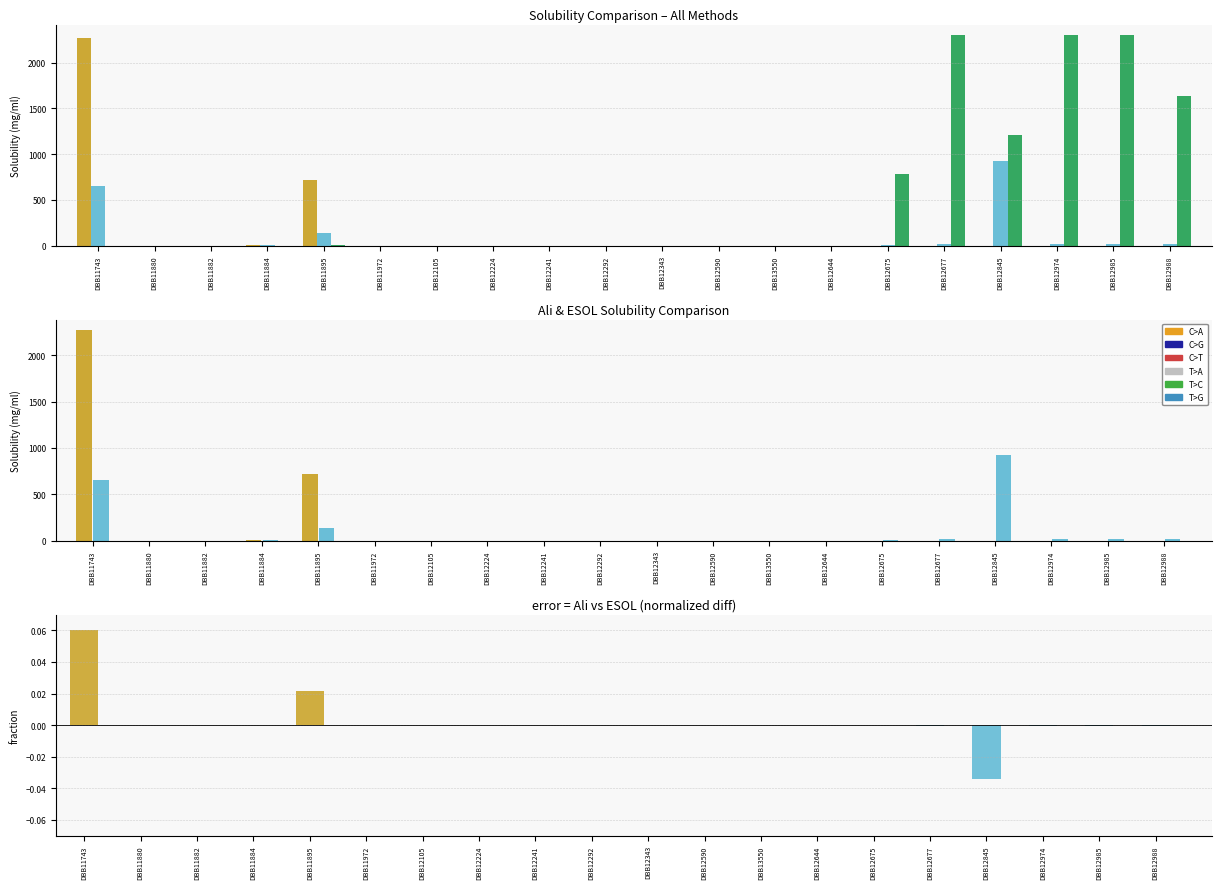

What is the difference between the maximum and minimum values in the Silicos-IT Solubility (mg/ml) series?

2300.0